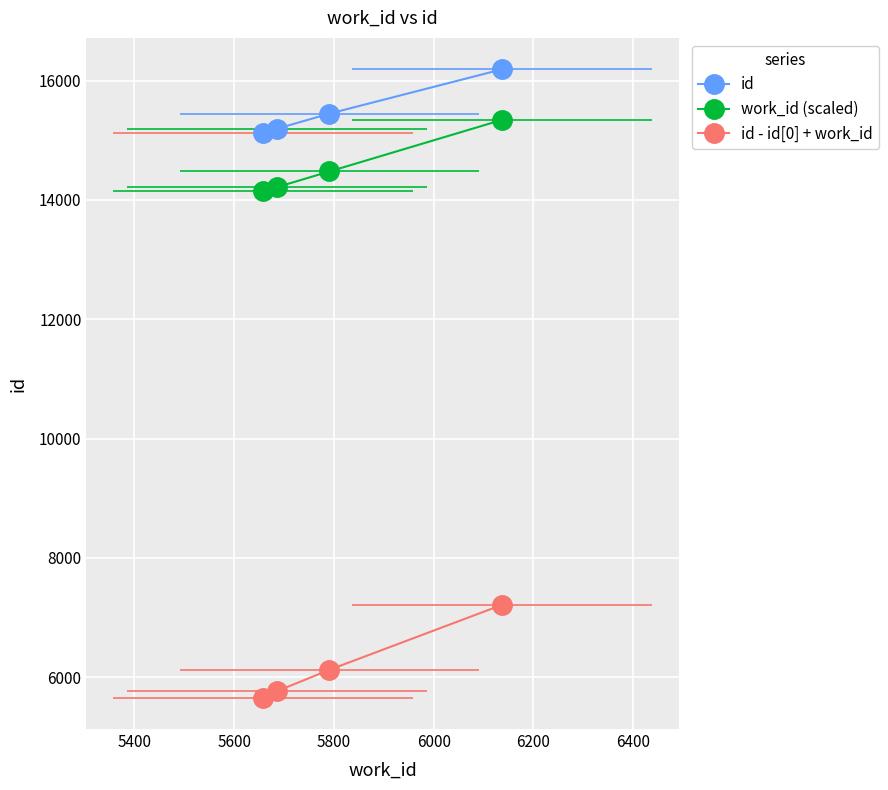

At how many categories does at least one series exceed 7354?

4